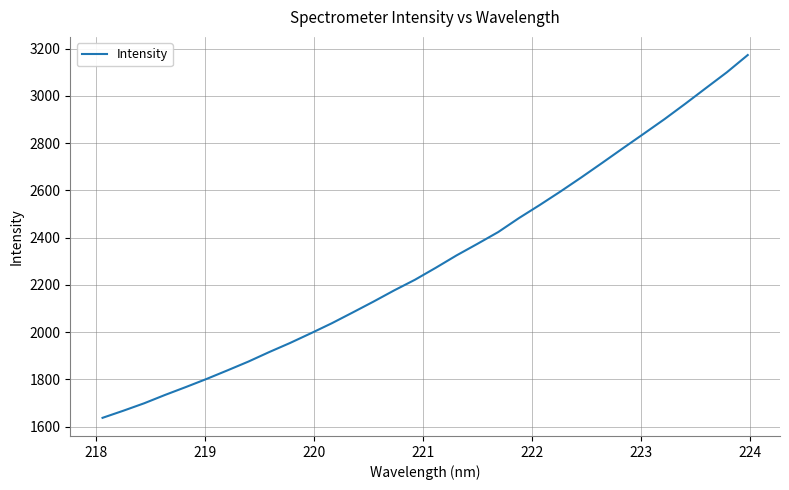

What is the difference between the maximum and minimum values?

1535.7